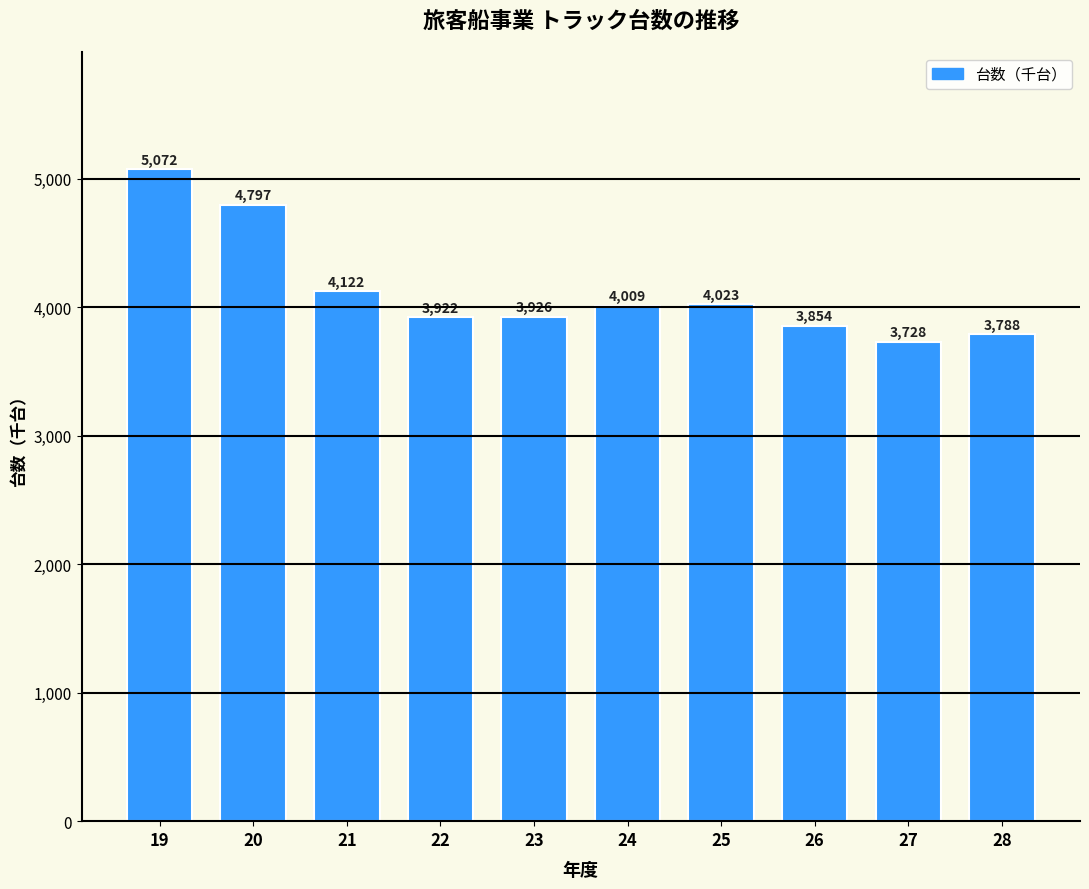

Reading left to right, list all the values displayed in this chart.

5072	4797	4122	3922	3926	4009	4023	3854	3728	3788